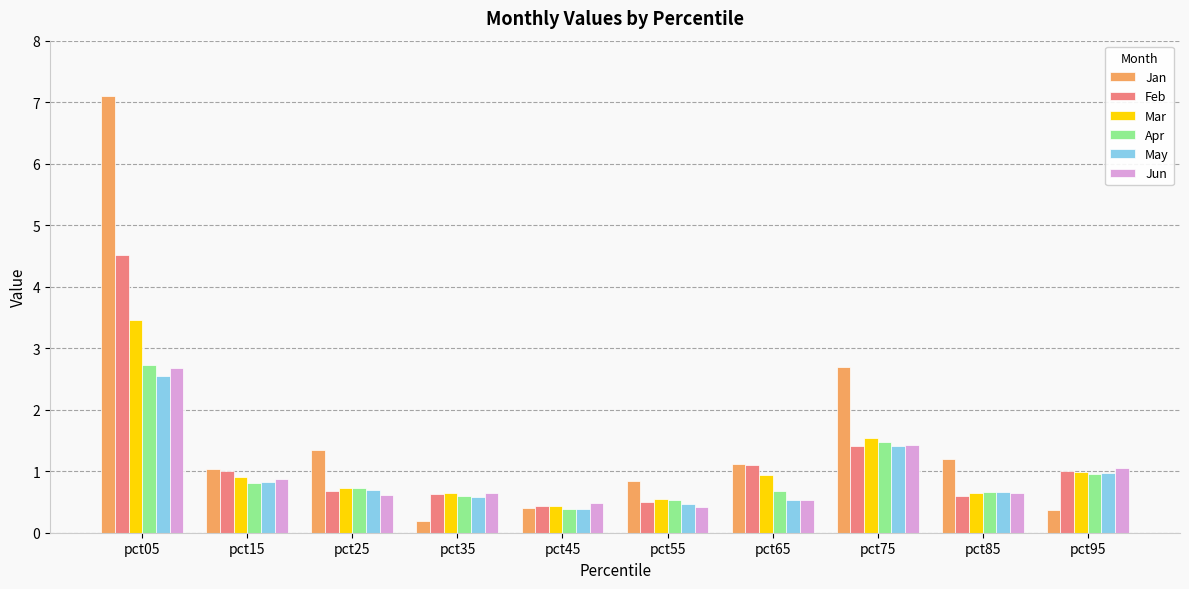

What value does the May series have at pct95?

1.0